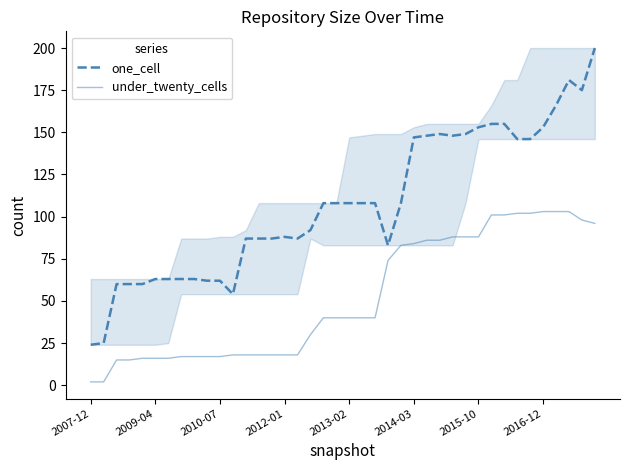

Which has a higher value, 26 or 28?

26